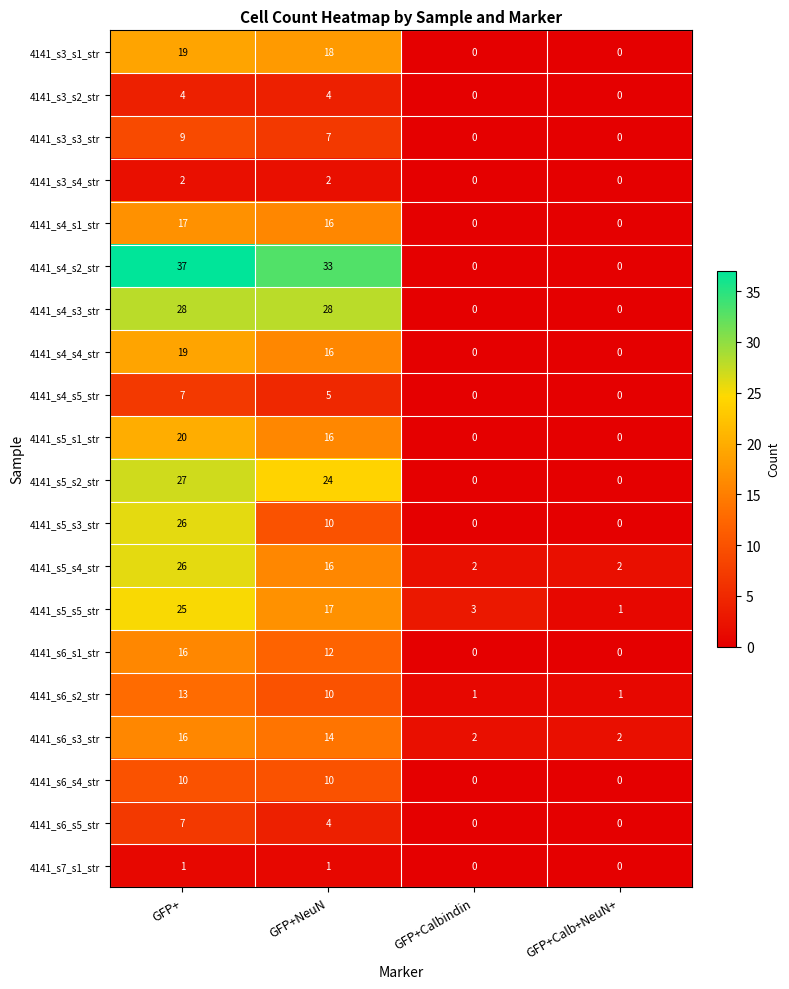

What is the greatest value displayed?

37